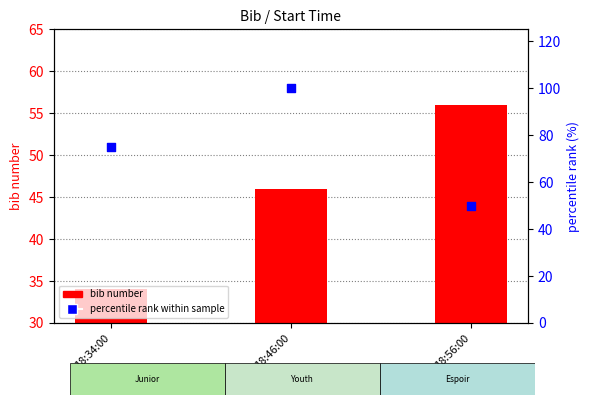

Which series reaches the maximum Y coordinate?

percentile rank within sample